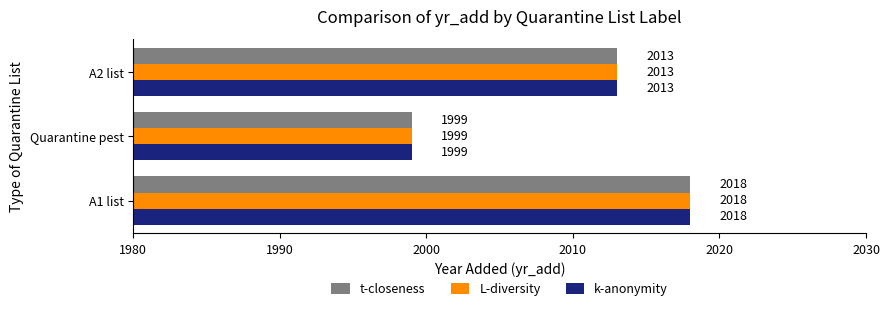

What is the sum of all t-closeness values?

6030